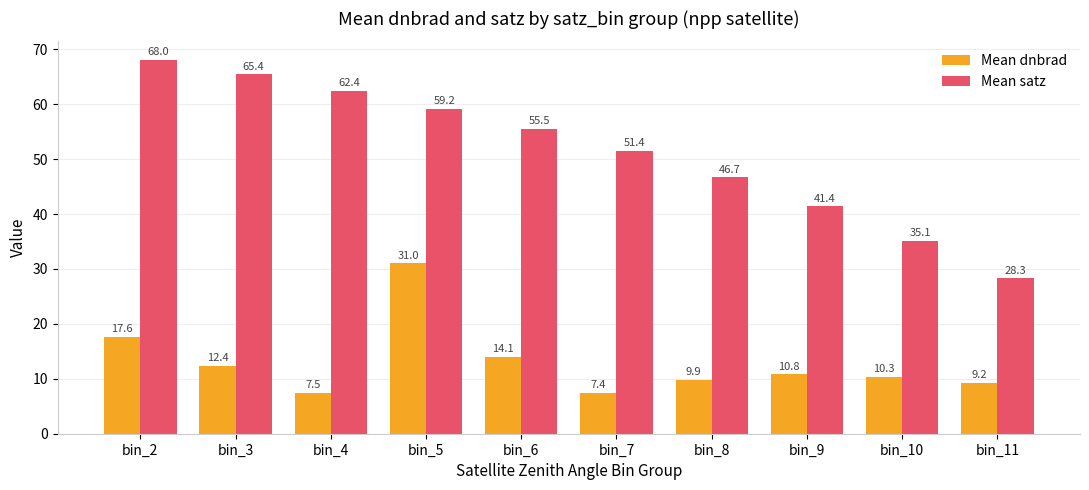

What are all the series names shown in the legend?

Mean dnbrad, Mean satz